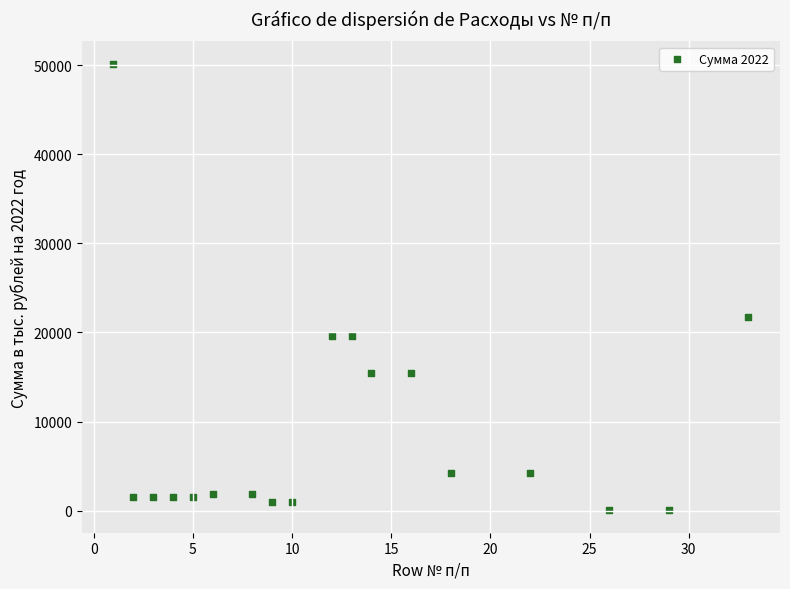

What Y value in the scatter plot is closest to 25105?

21691.9